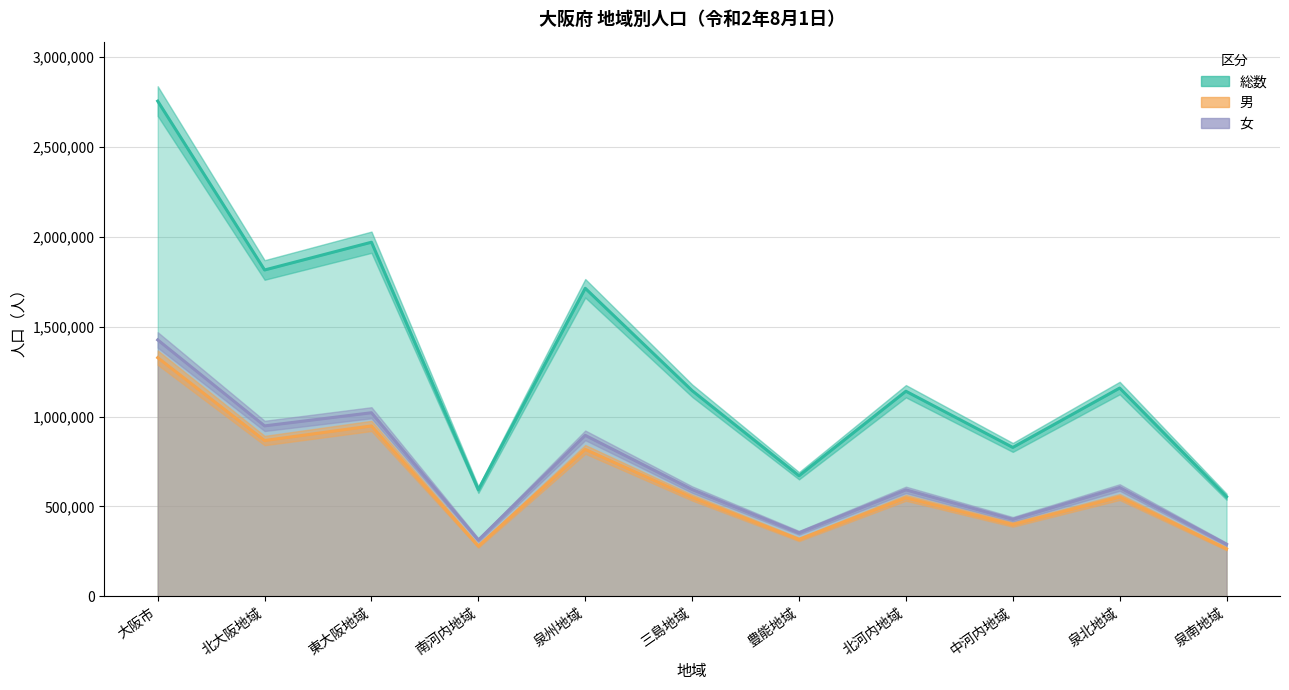

How many lines are shown in the chart?

3